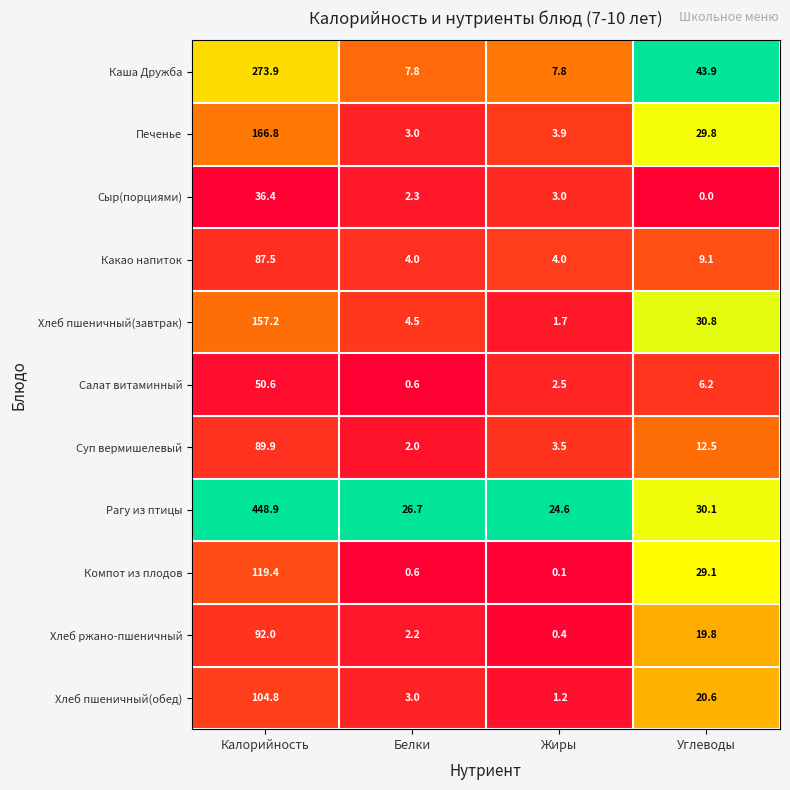

What is the difference between the highest and lowest values at Жиры?

24.5